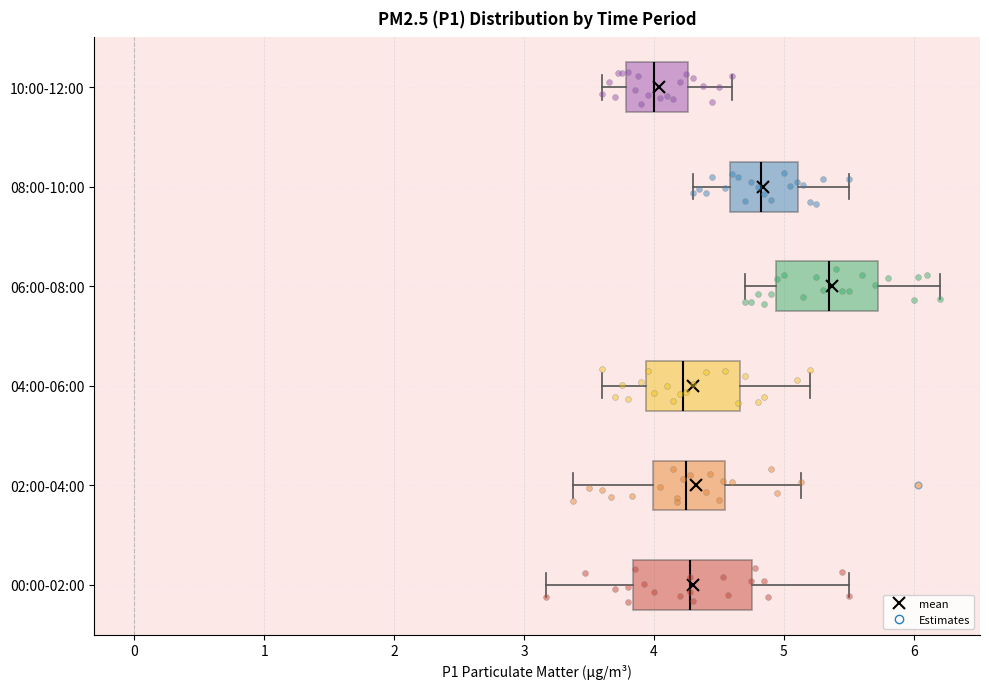

Reading bottom to top, read every box against the x-axis: the position of its median line, the range the box covers, and the ends of its whiskers. The values are not printed on the chart, so give them approximately, as read against the axis.

00:00-02:00: median 4.3, box 3.8 to 4.8, whiskers 3.2 to 5.5
02:00-04:00: median 4.3, box 4.0 to 4.5, whiskers 3.4 to 5.1
04:00-06:00: median 4.2, box 3.9 to 4.7, whiskers 3.6 to 5.2
06:00-08:00: median 5.4, box 4.9 to 5.7, whiskers 4.7 to 6.2
08:00-10:00: median 4.8, box 4.6 to 5.1, whiskers 4.3 to 5.5
10:00-12:00: median 4.0, box 3.8 to 4.3, whiskers 3.6 to 4.6